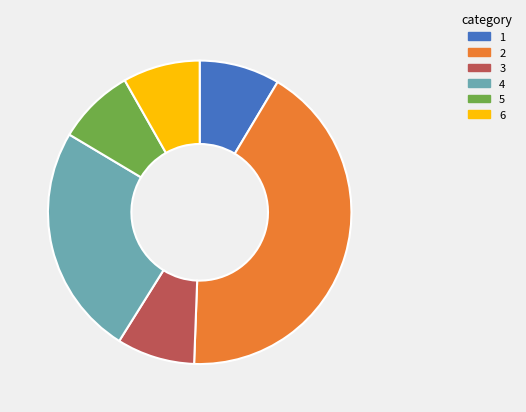

Combined, do 5 and 4 account for over 50%?

No